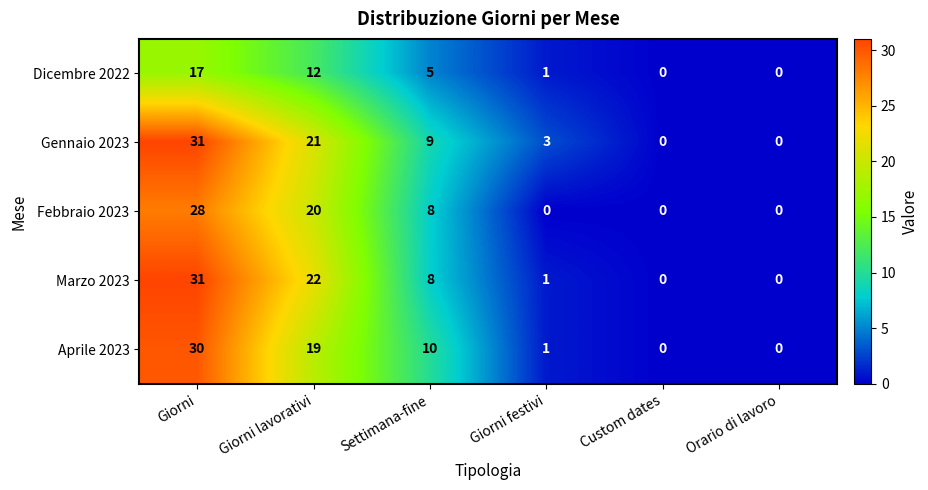

The Febbraio 2023 series shows 8 at Settimana-fine. True or false?

True